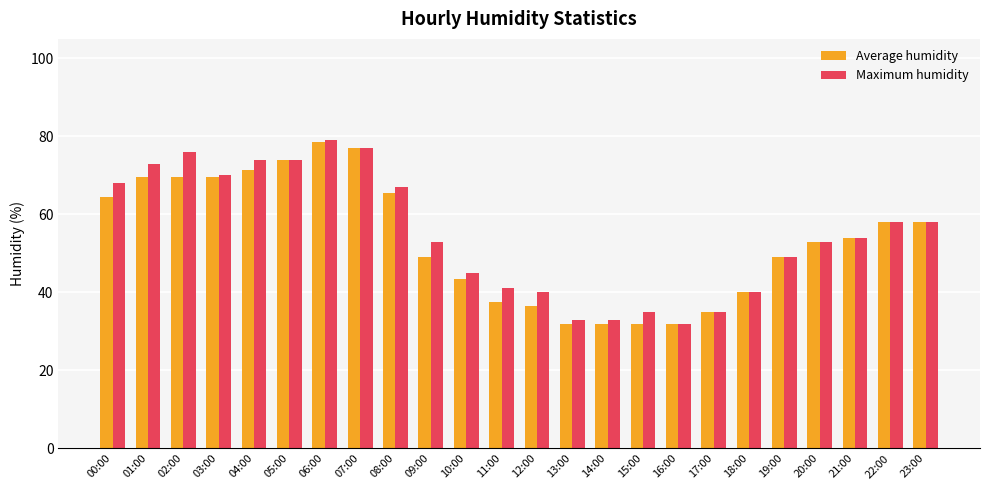

Is it true that Average humidity equals 24.0 at 09:00?

False